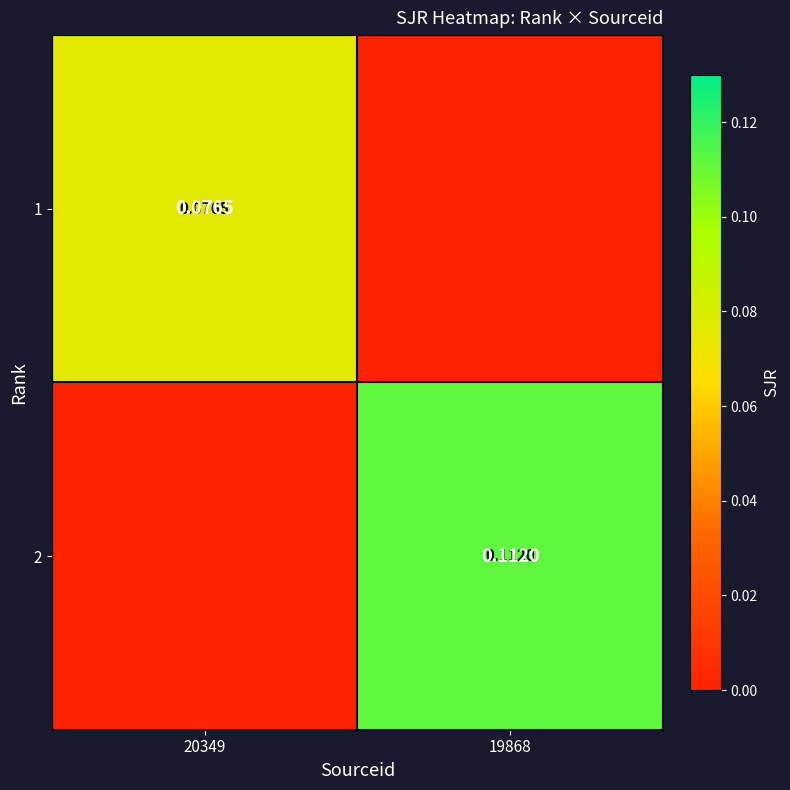

Is the value of 1 at 20349 greater than the value of 2 at 19868?

No